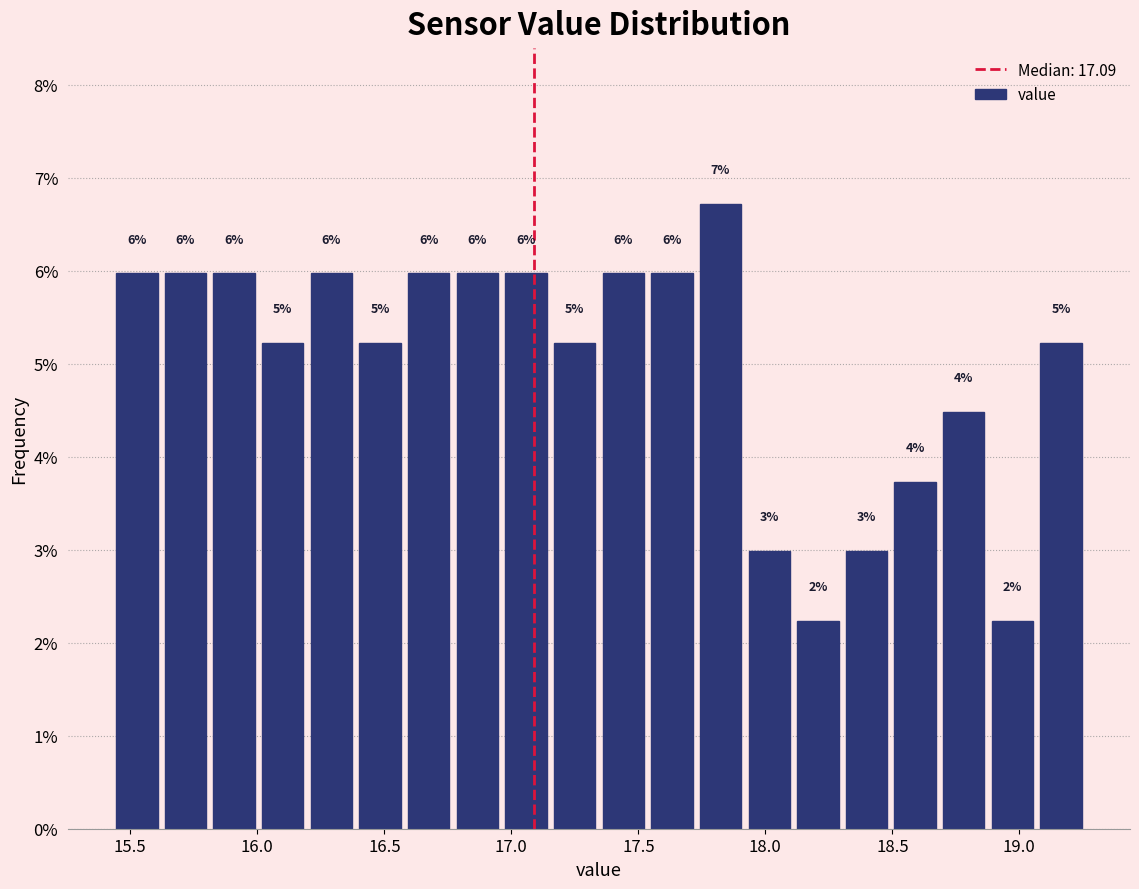

Around what value on the x-axis is the tallest bar? Give the approximate position of its centre, as read against the axis.

17.80